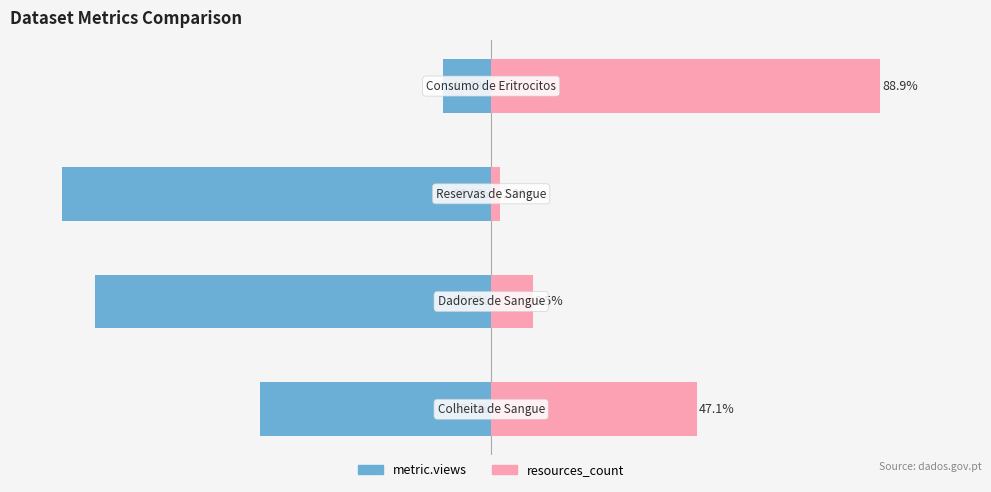

What is the sum of all resources_count values?

147.5